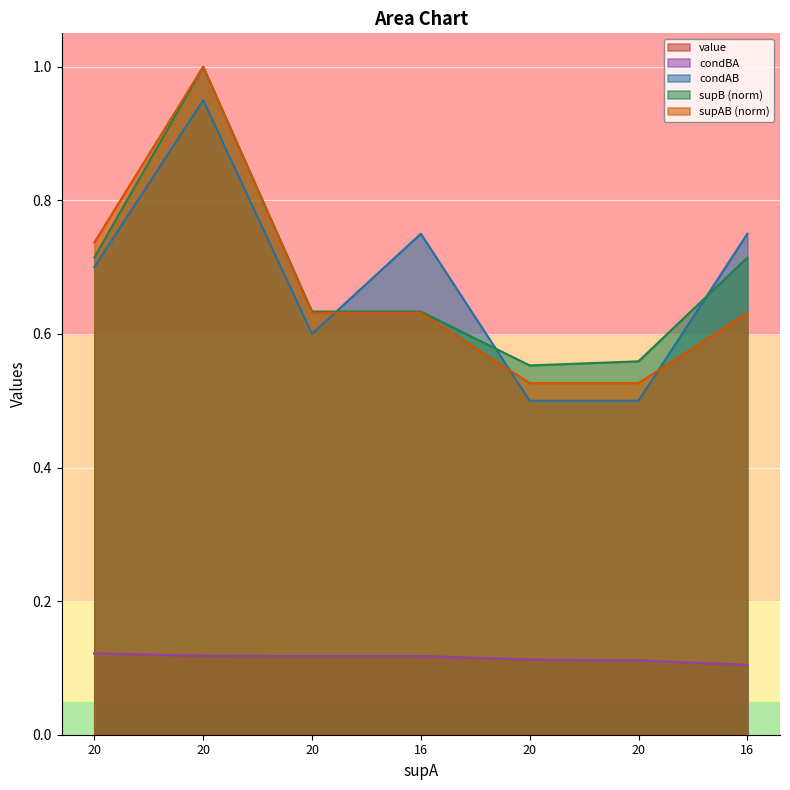

True or false: supB and value cross at least once.

False